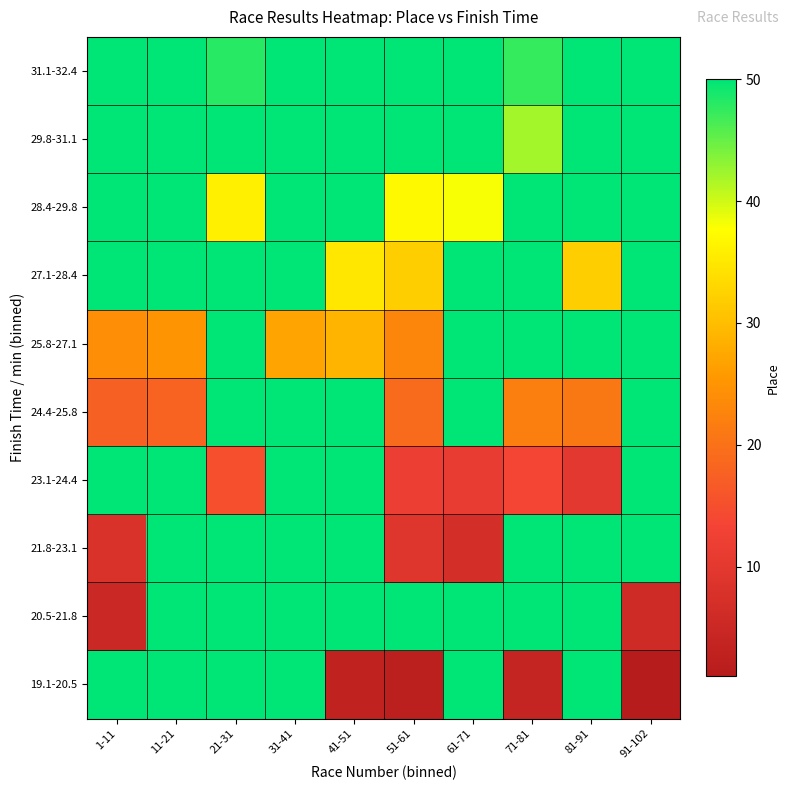

At which category is the sum across all series the highest?

31-41